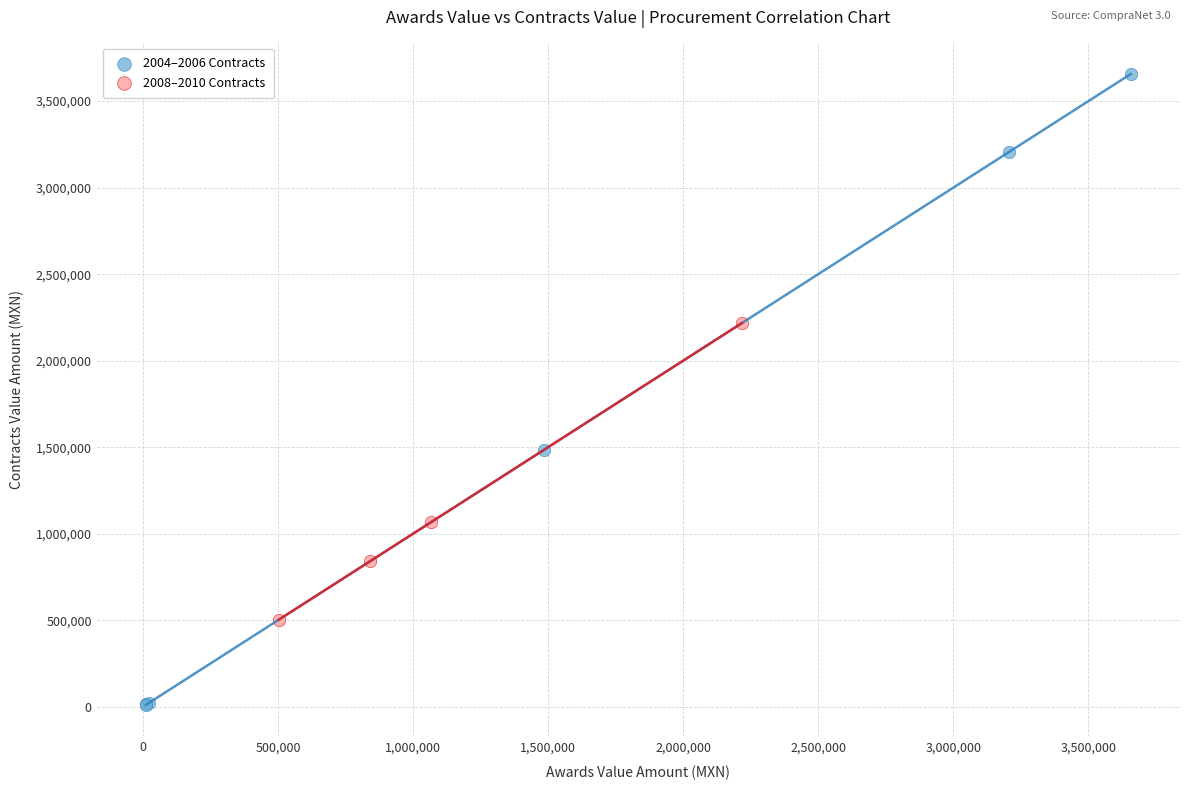

Which series reaches the minimum Y coordinate?

2004–2006 Contracts